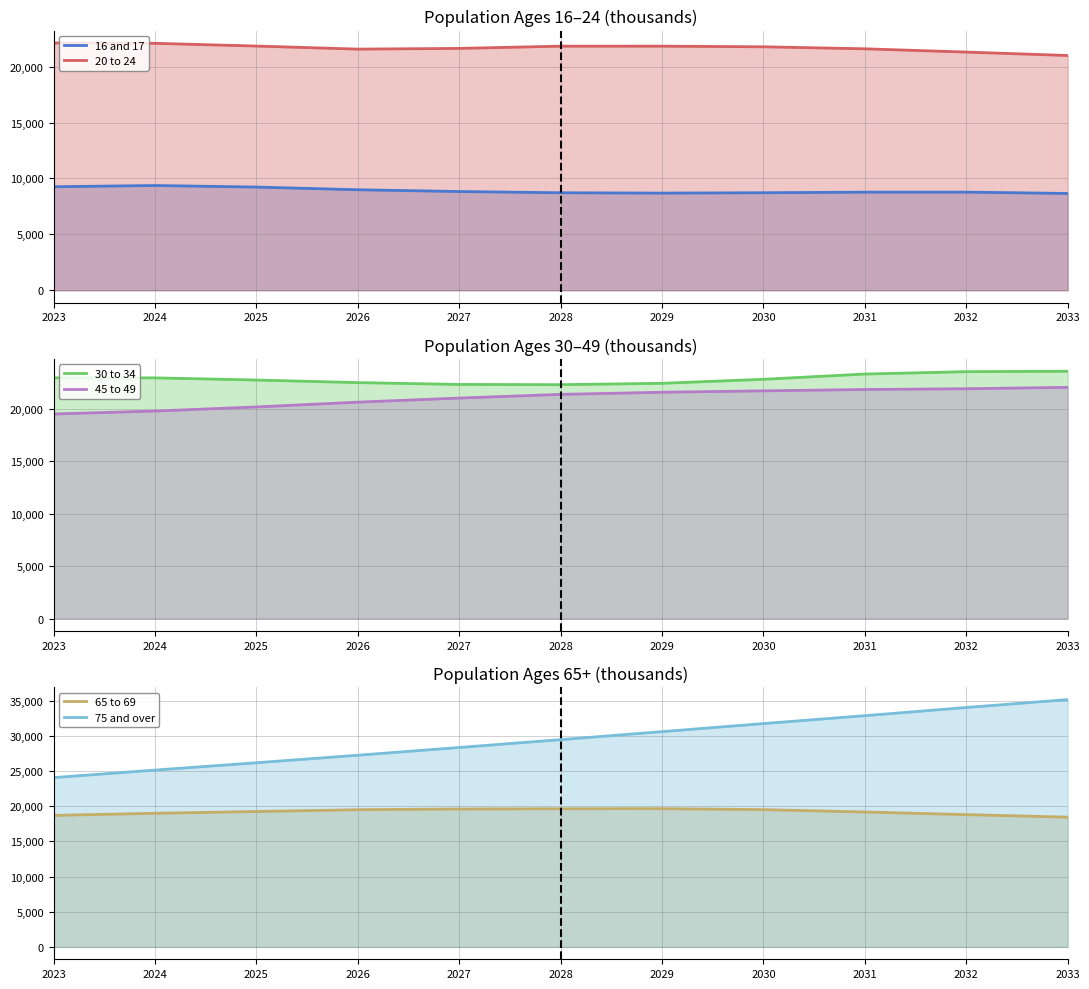

The 75 and over (line) series shows 25129 at 2024. True or false?

True